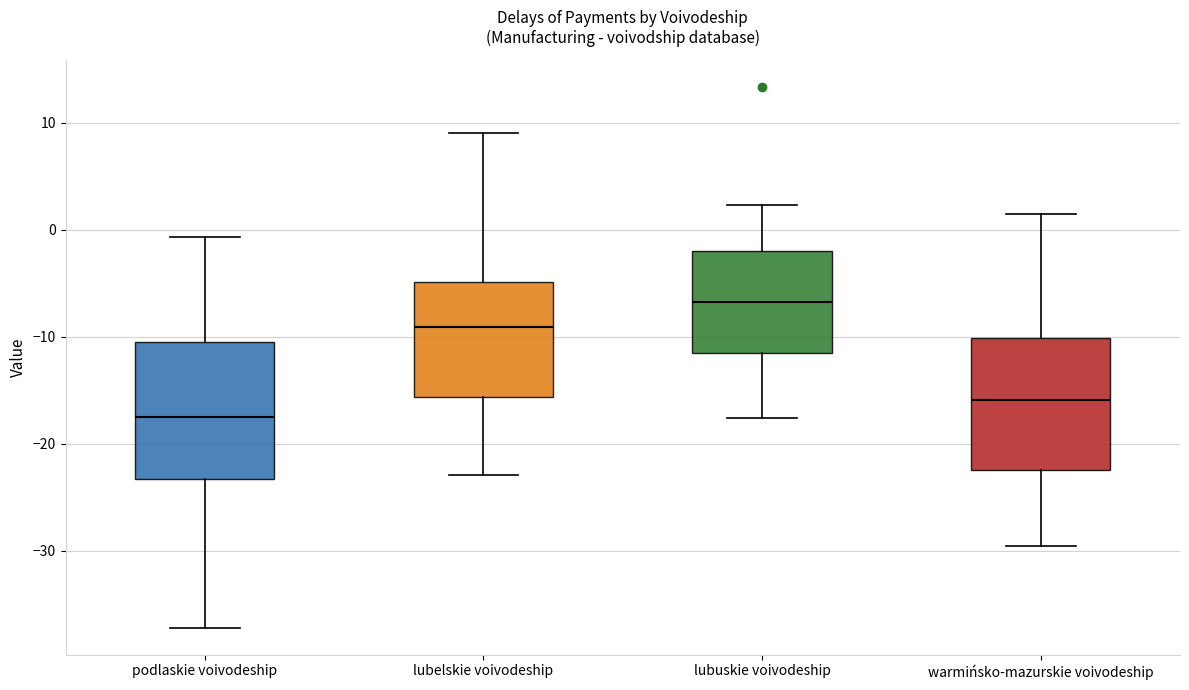

Reading left to right, read every box against the y-axis: the position of its median line, the range the box covers, and the ends of its whiskers. The values are not printed on the chart, so give them approximately, as read against the axis.

podlaskie voivodeship: median -17, box -23 to -10, whiskers -37 to -1
lubelskie voivodeship: median -9, box -16 to -5, whiskers -23 to 9
lubuskie voivodeship: median -7, box -12 to -2, whiskers -18 to 2
warmińsko-mazurskie voivodeship: median -16, box -22 to -10, whiskers -30 to 2